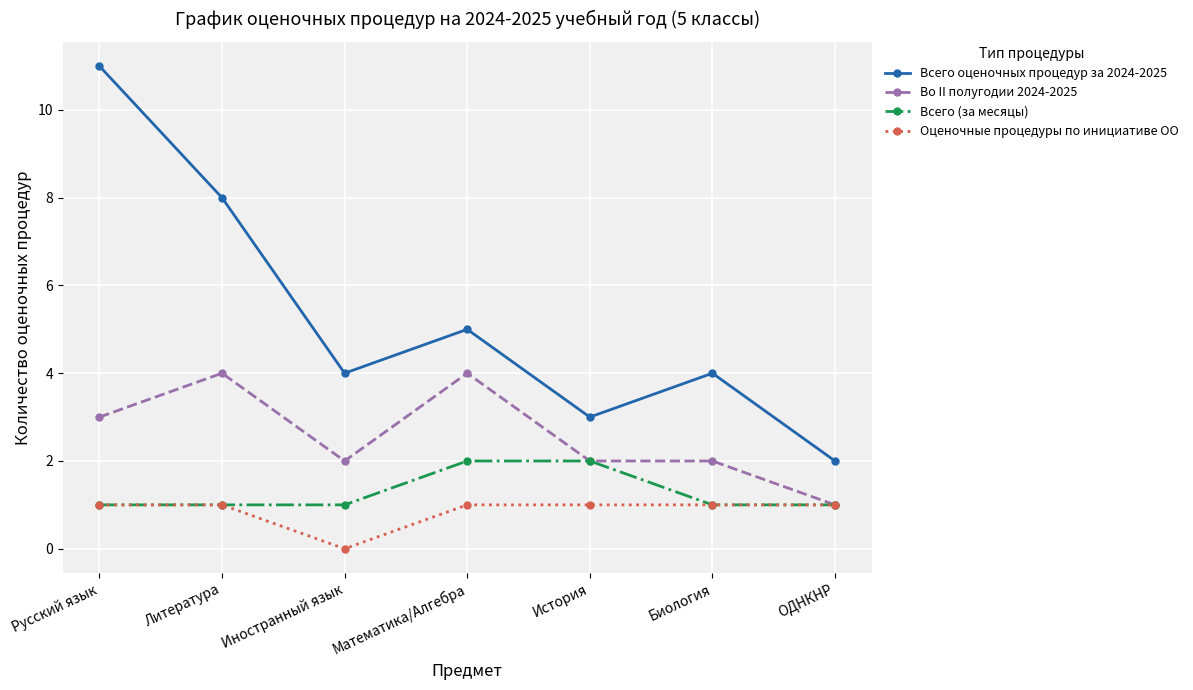

Reading right to left, list all the values displayed in this chart.

Всего оценочных процедур за 2024-2025: 2	4	3	5	4	8	11
Во II полугодии 2024-2025: 1	2	2	4	2	4	3
Всего (за месяцы): 1	1	2	2	1	1	1
Оценочные процедуры по инициативе ОО: 1	1	1	1	0	1	1